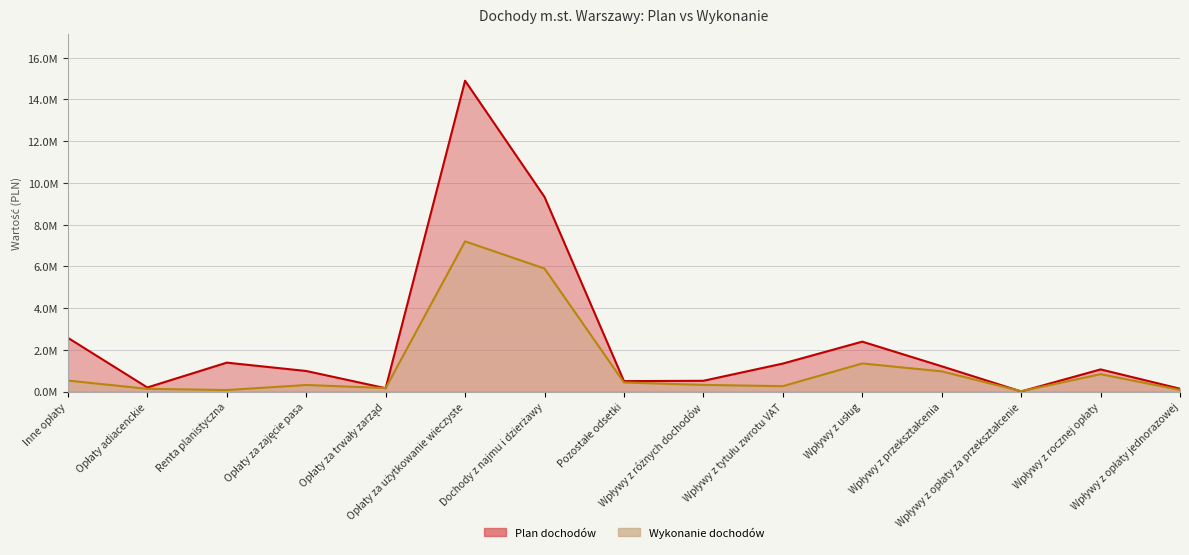

Count the number of data series in this chart.

2